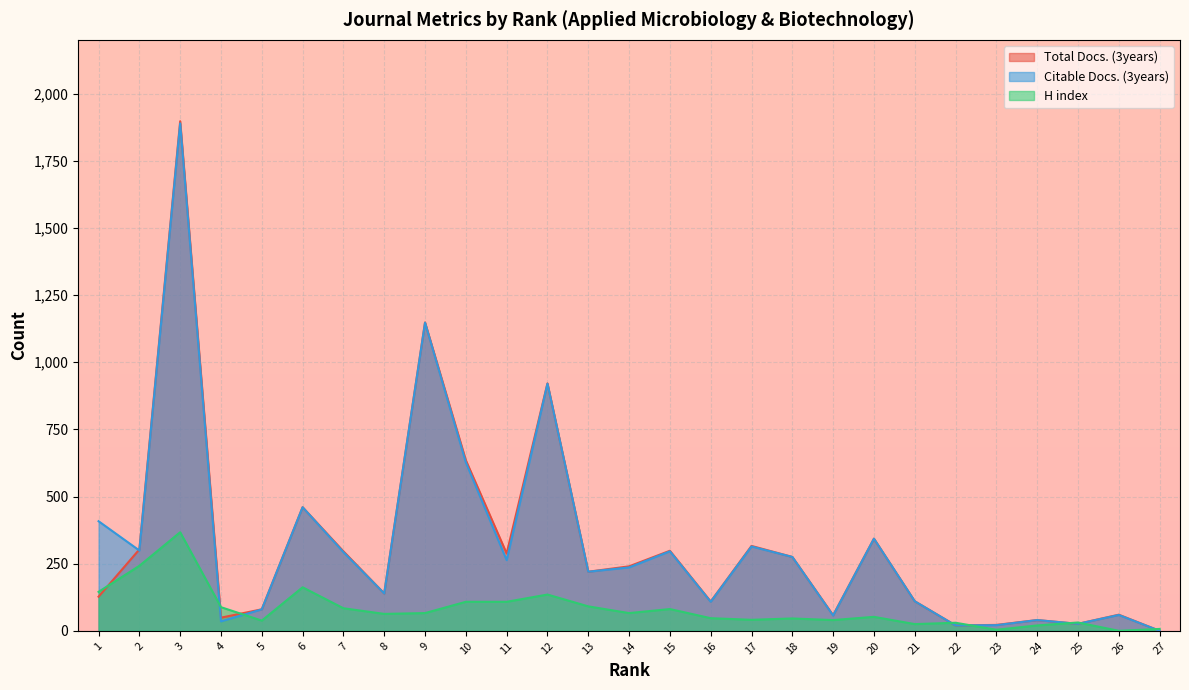

What is the sum of all Citable Docs. (3years) values?

8685